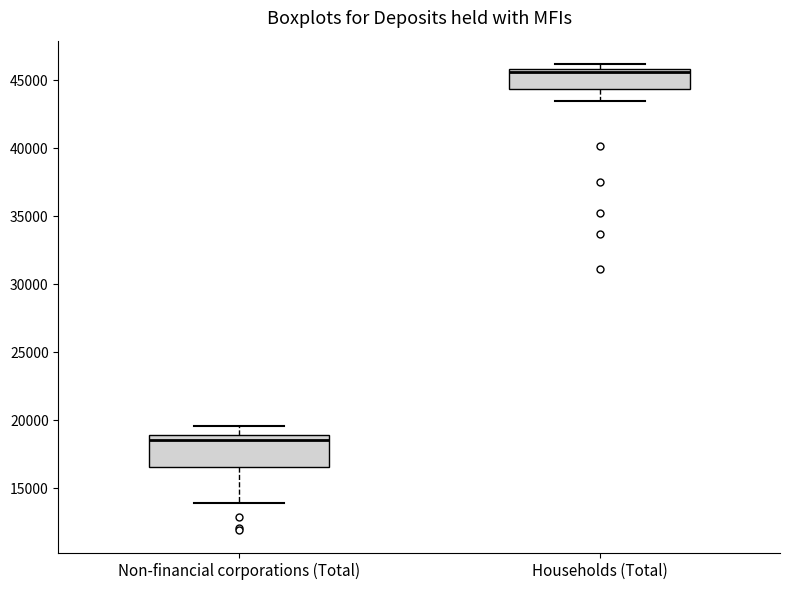

Which box is the tallest, from its lower edge to its upper edge?

Non-financial corporations (Total)